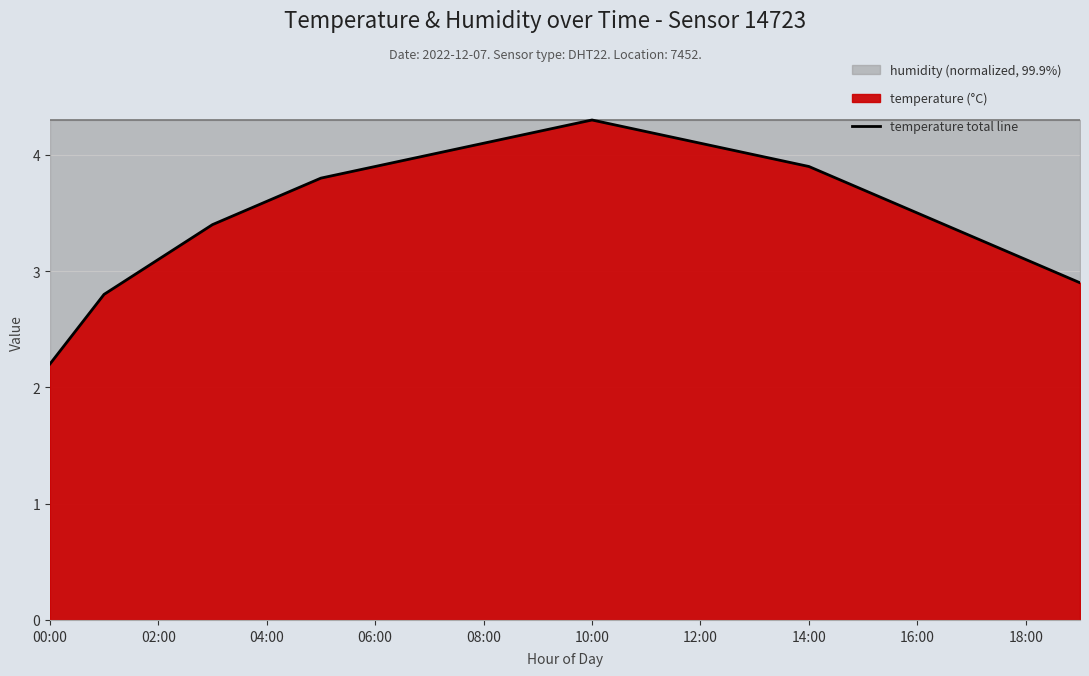

What is the approximate value at 11?

4.2